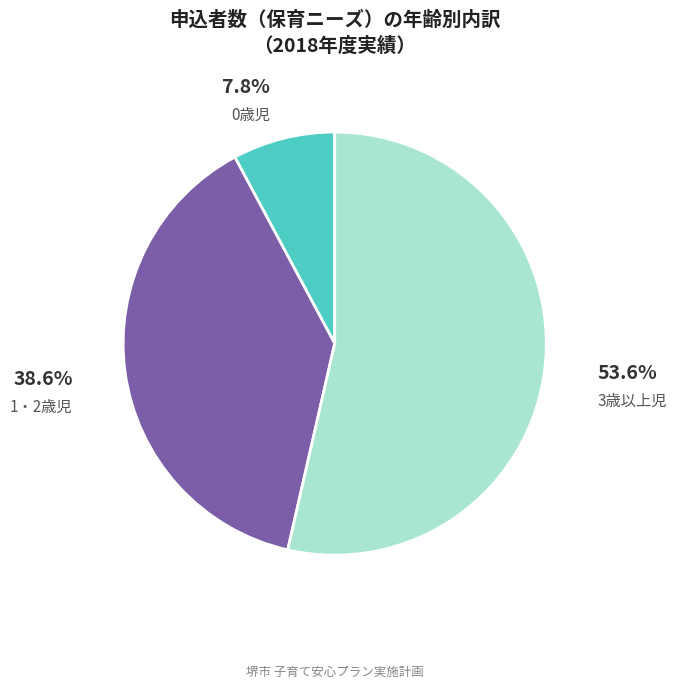

Which category accounts for the majority?

3歳以上児